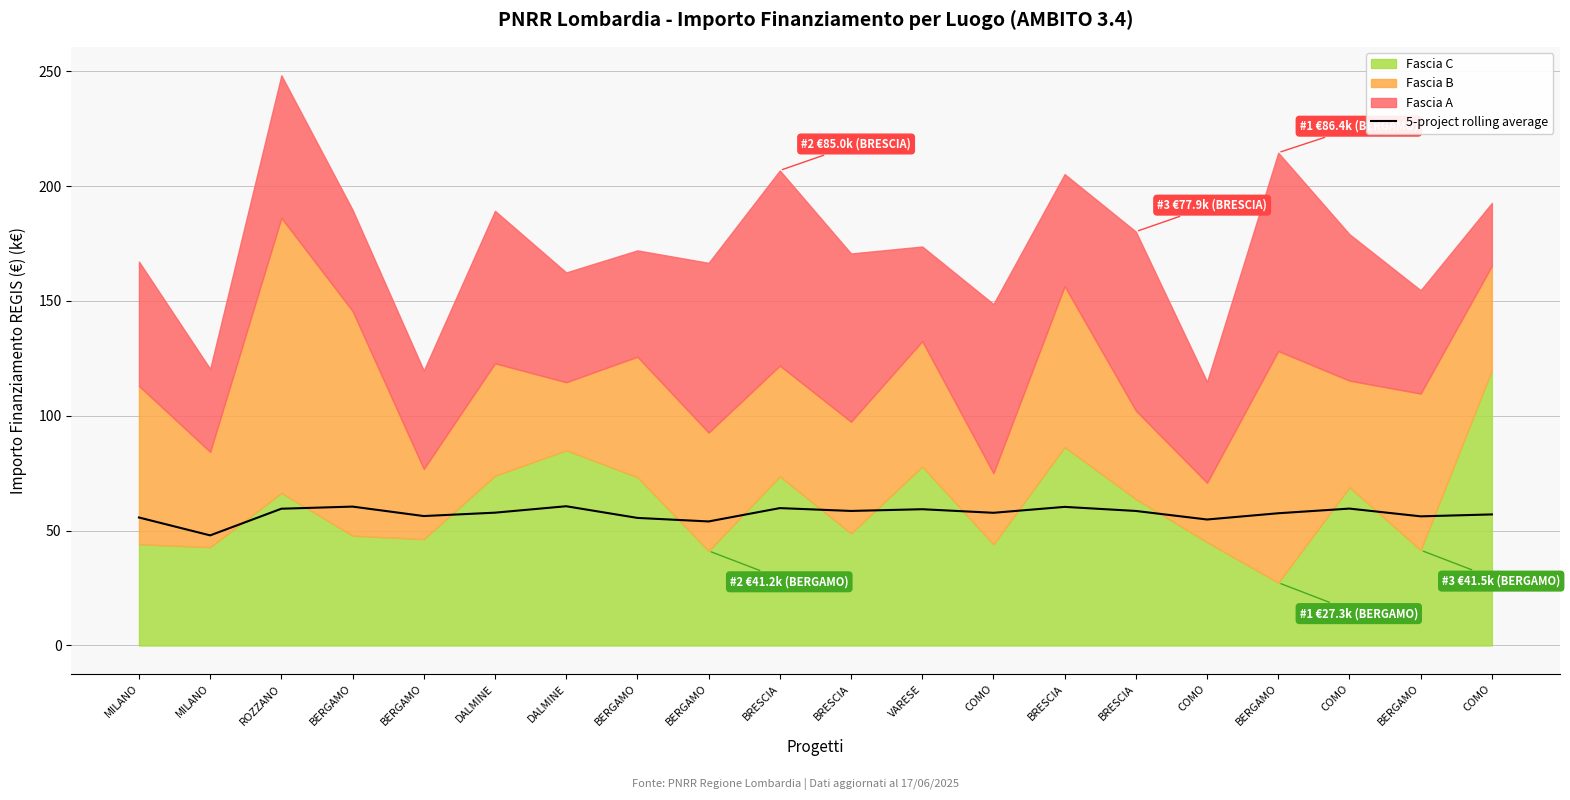

Reading left to right, list all the values displayed in this chart.

MILANO=55.7	MILANO=47.9	ROZZANO=59.5	BERGAMO=60.5	BERGAMO=56.3	DALMINE=57.8	DALMINE=60.6	BERGAMO=55.5	BERGAMO=54.0	BRESCIA=59.8	BRESCIA=58.6	VARESE=59.3	COMO=57.8	BRESCIA=60.3	BRESCIA=58.6	COMO=54.8	BERGAMO=57.6	COMO=59.6	BERGAMO=56.2	COMO=57.1